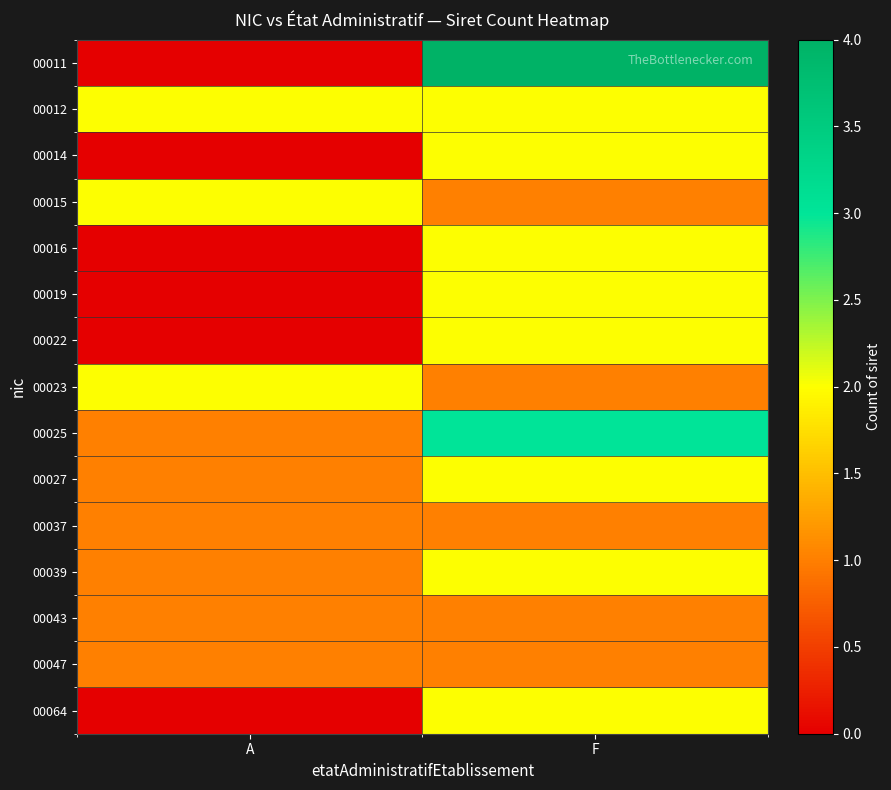

At A, list the series in order from largest to smallest.

00012, 00015, 00023, 00025, 00027, 00037, 00039, 00043, 00047, 00011, 00014, 00016, 00019, 00022, 00064